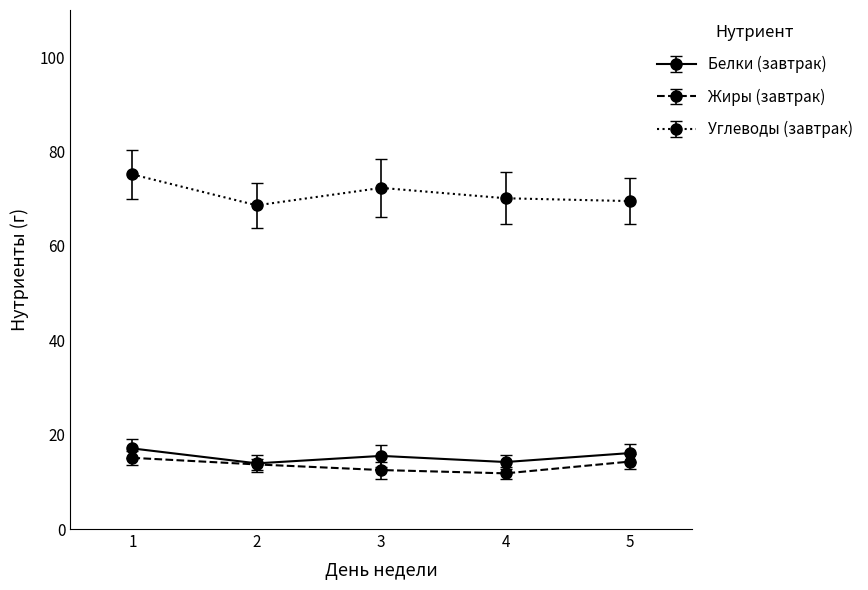

At which category is the sum across all series the highest?

1